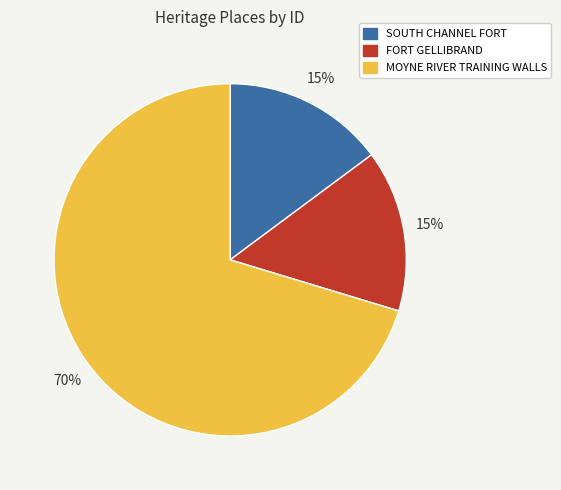

Do FORT GELLIBRAND and MOYNE RIVER TRAINING WALLS together represent more than half of the pie?

Yes